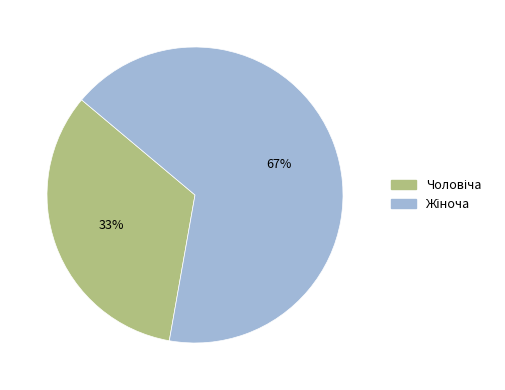

Is there a majority slice in this chart?

Yes